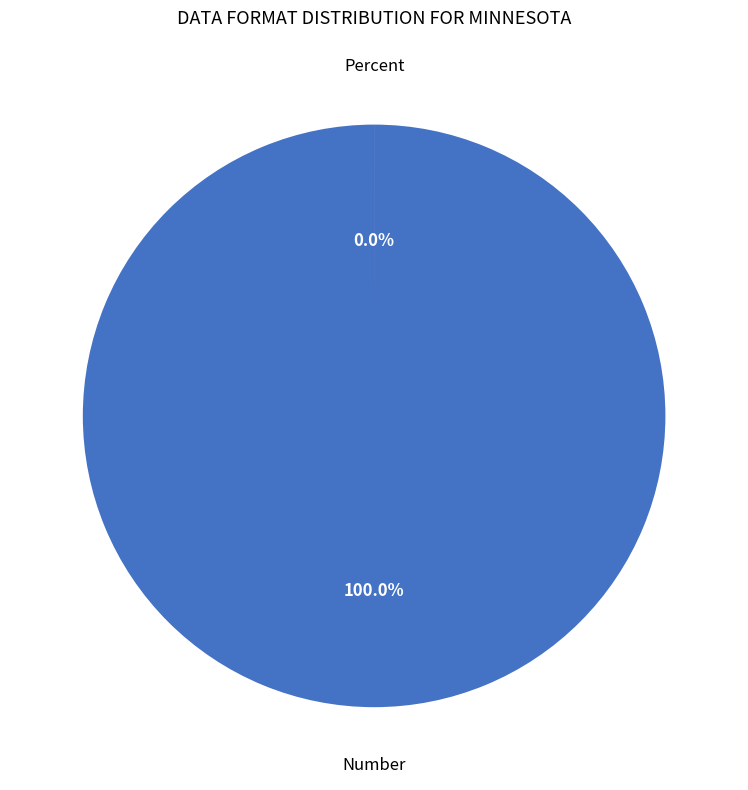

Is there any slice that represents more than half of the pie?

Yes